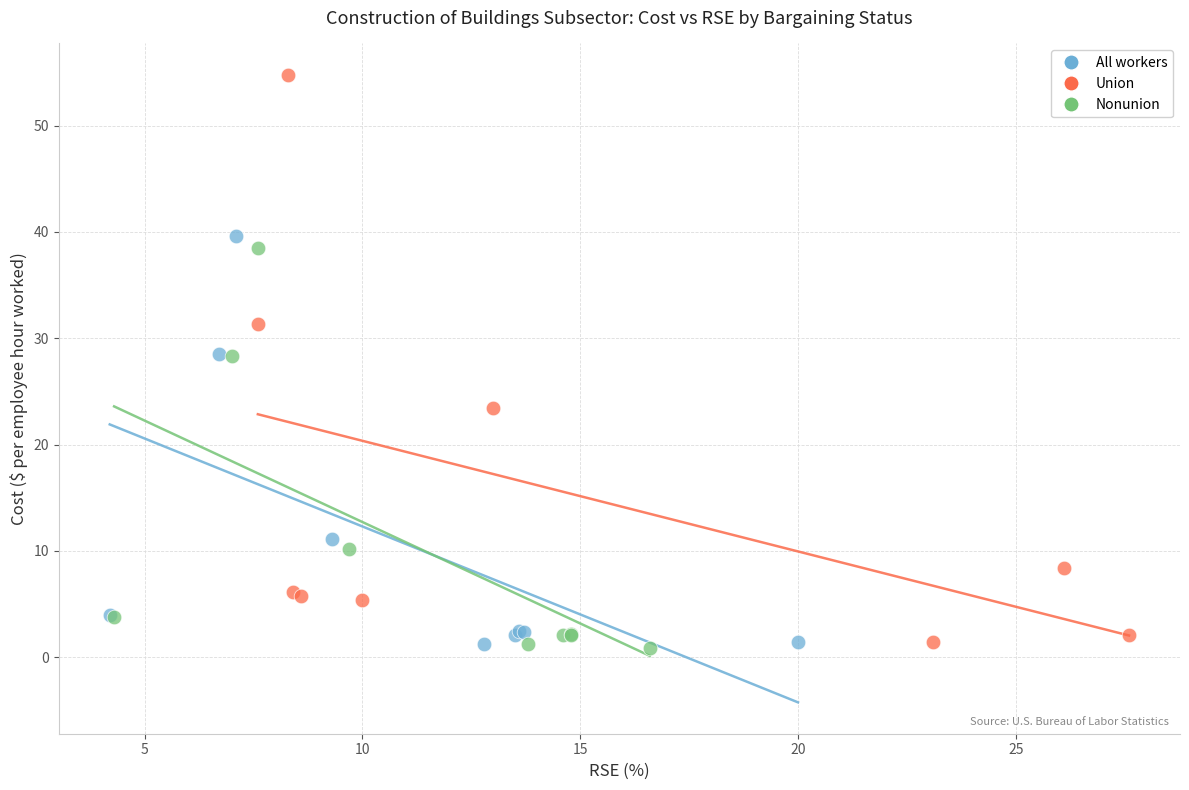

Which series reaches the maximum Y coordinate?

Union